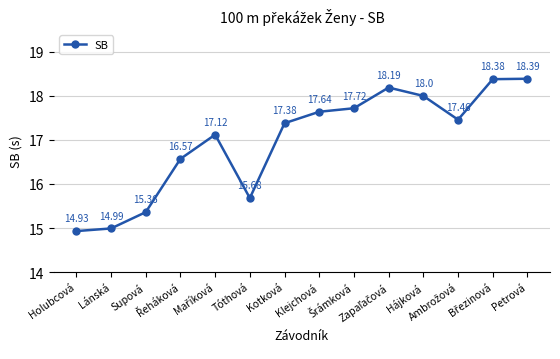

Reading left to right, extract all data points from this chart.

14.9	15.0	15.4	16.6	17.1	15.7	17.4	17.6	17.7	18.2	18.0	17.5	18.4	18.4